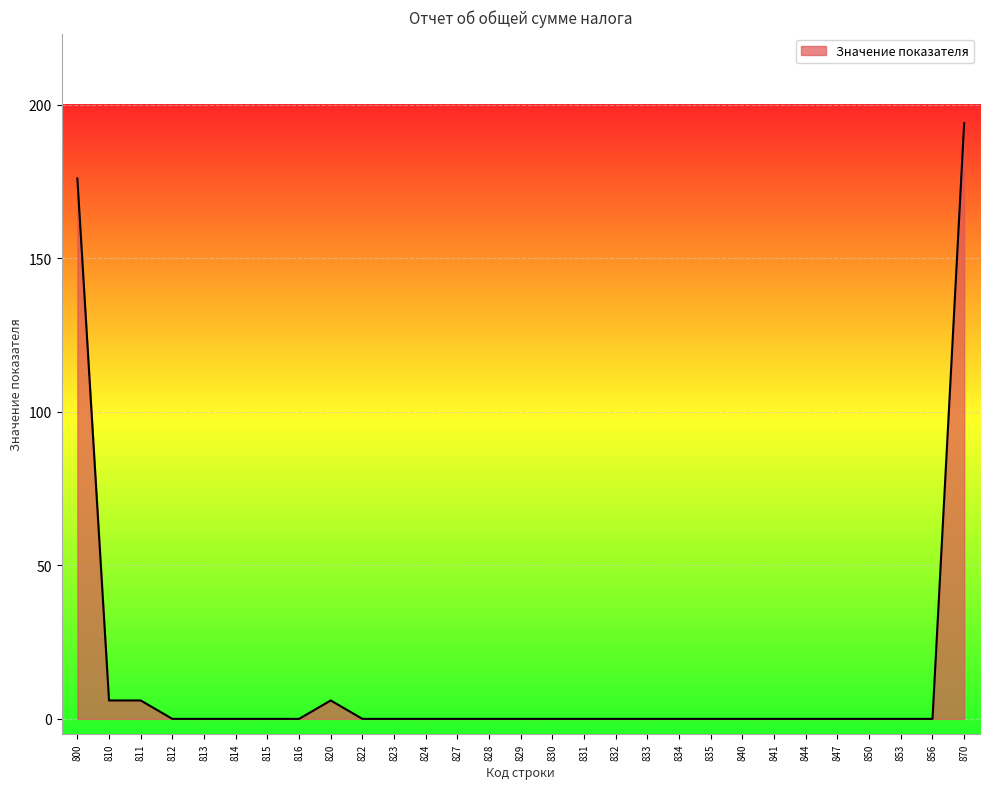

What is the difference between the maximum and minimum values?

194